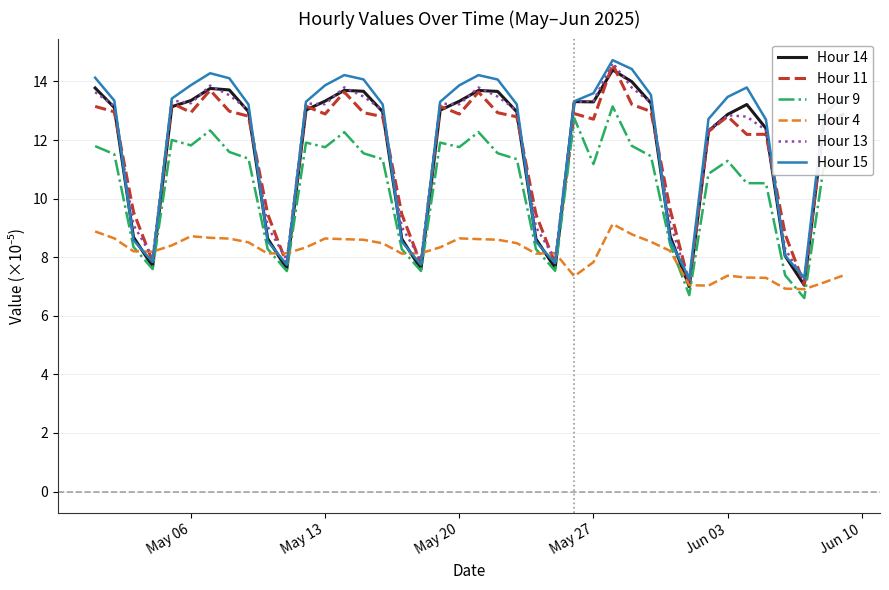

What is the lowest value of the Hour 13 series?

7.1